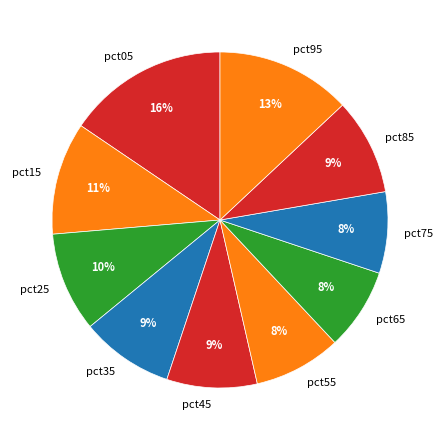

To the nearest percent, what is the difference between the largest and smallest slice percentages?

8%